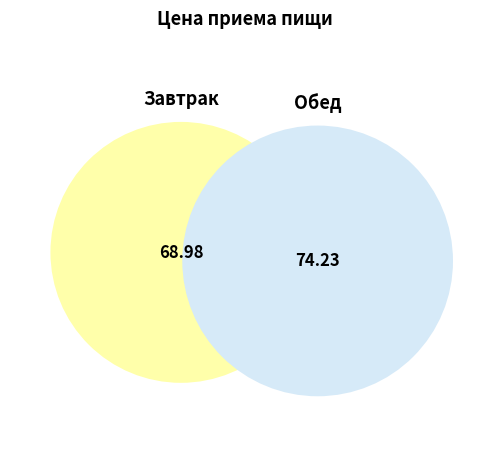

Is it true that Обед is 52% of the pie?

True